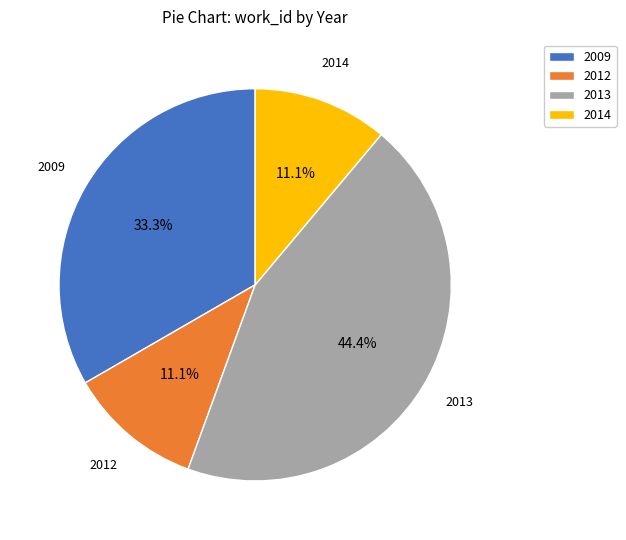

Approximately how many times larger is the value at 2013 compared to 2014?

4.0